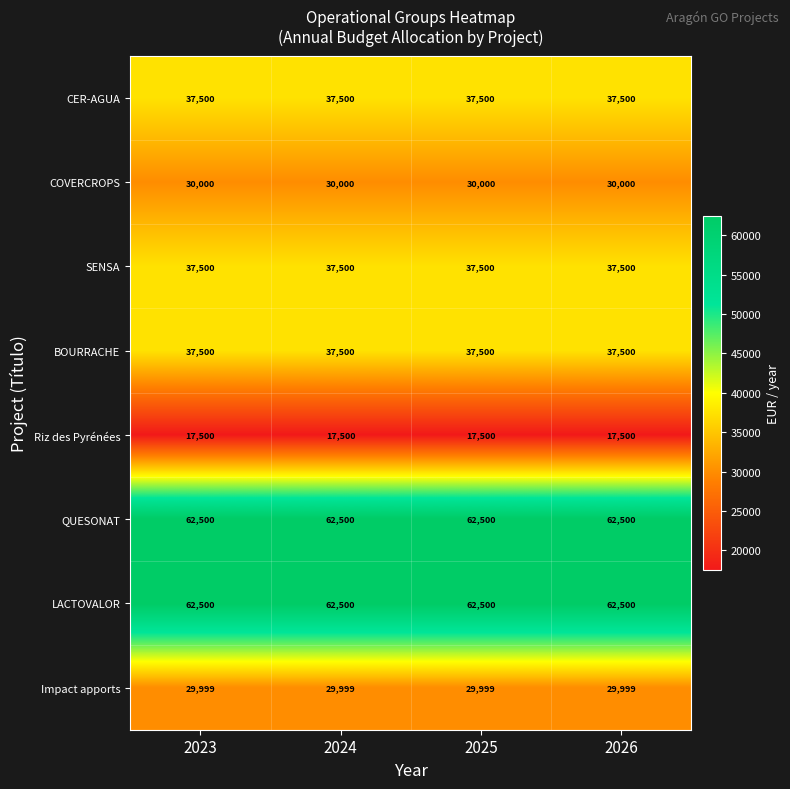

How many series are shown in this chart?

8